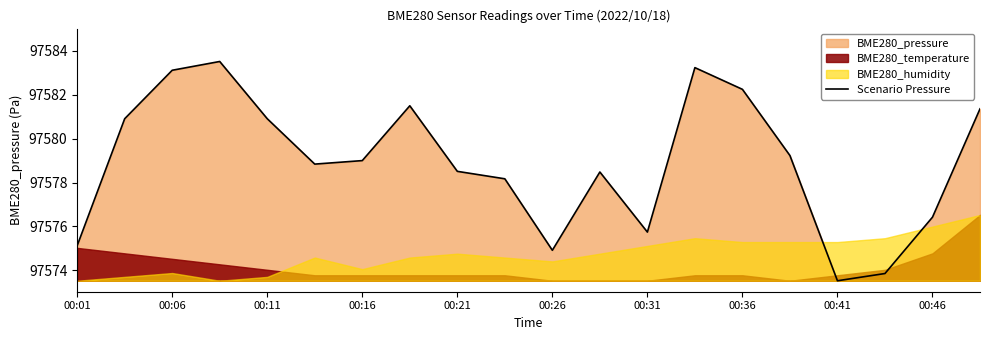

Is it true that Scenario Pressure equals 143944.8 at 00:11?

False